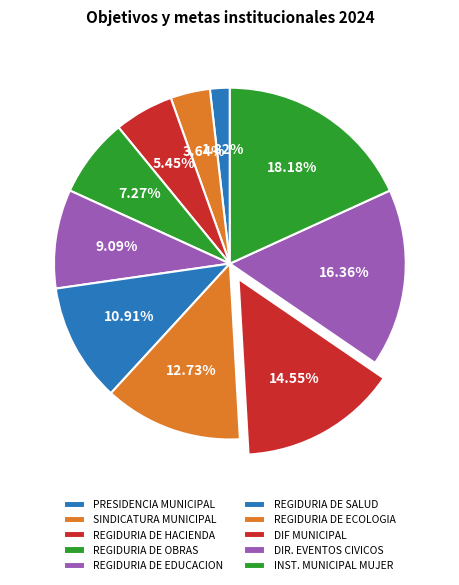

Which category has the biggest portion of the pie?

INSTANCIA MUNICIPAL DE LA MUJER